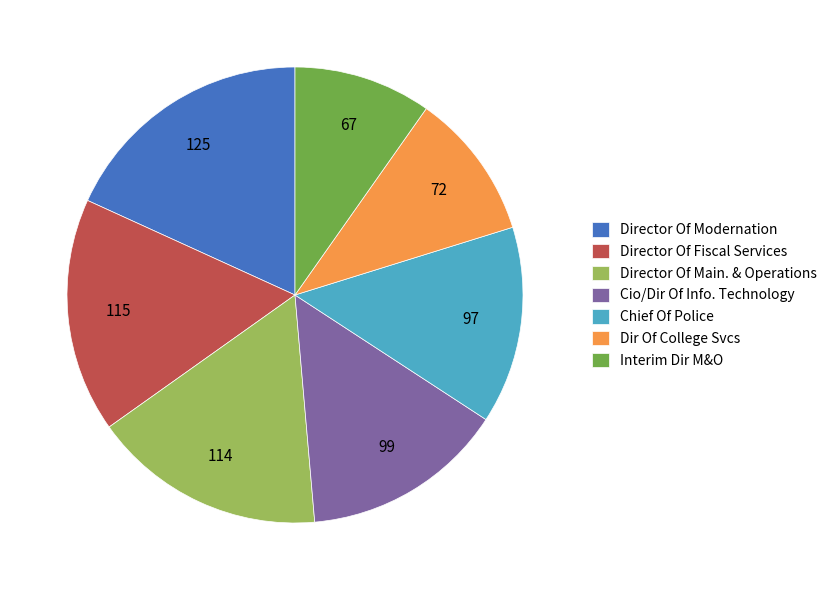

Which slice is the largest?

Director Of Modernation